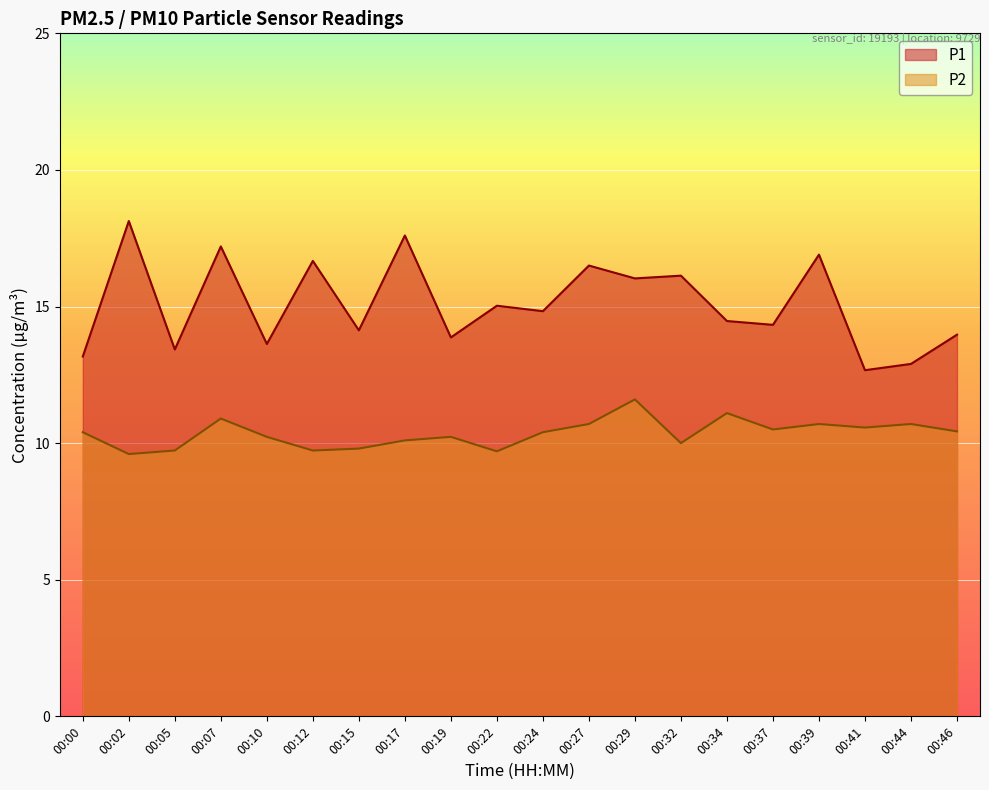

Which series has the widest spread of values?

P1